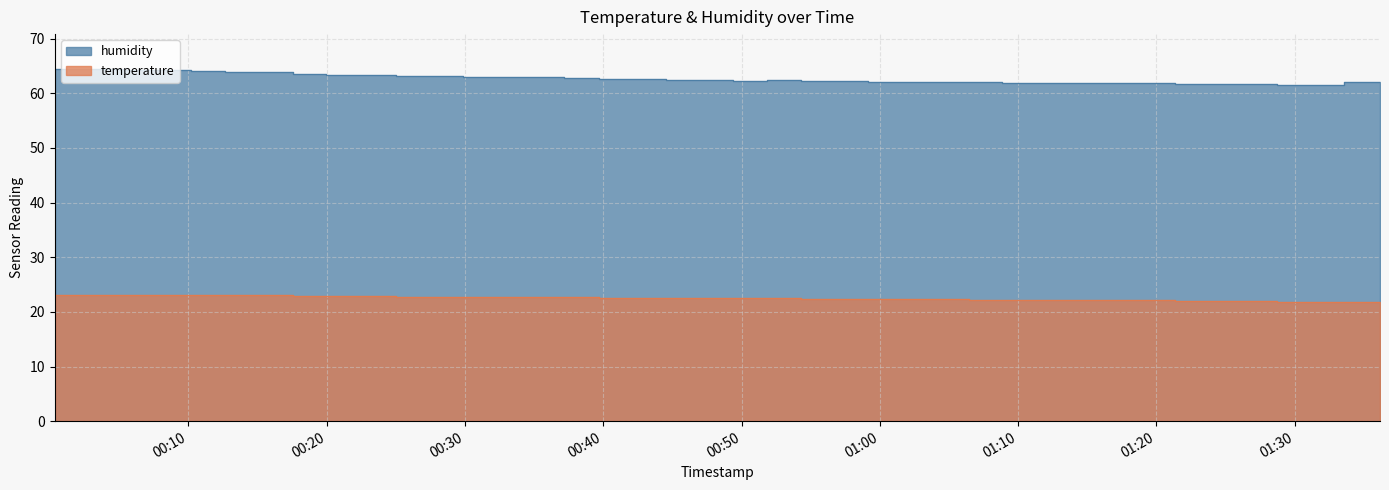

At which category is the sum across all series the highest?

2023-02-28T00:00:20